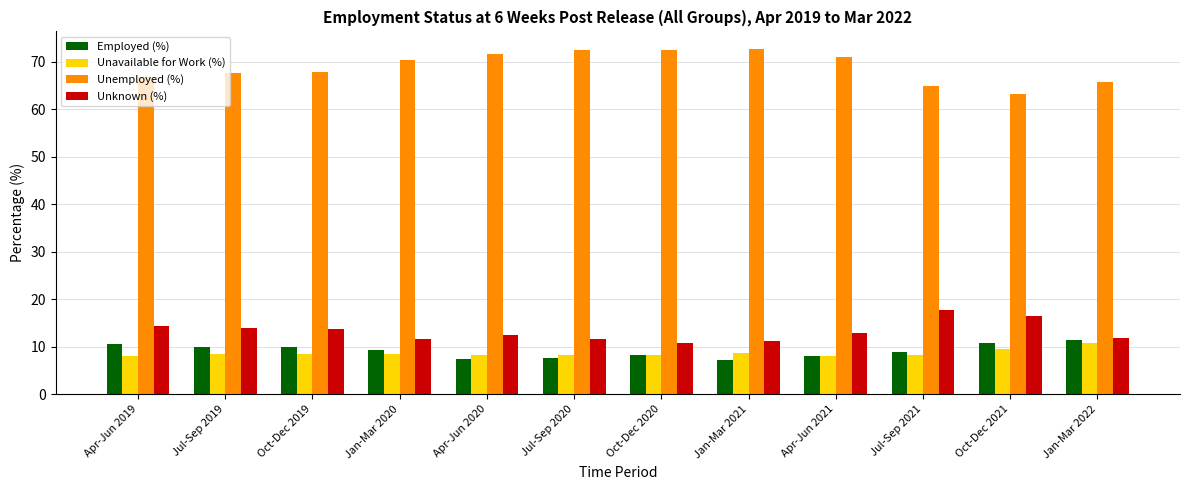

What is the total value across all series at Jan-Mar 2021?

100.0